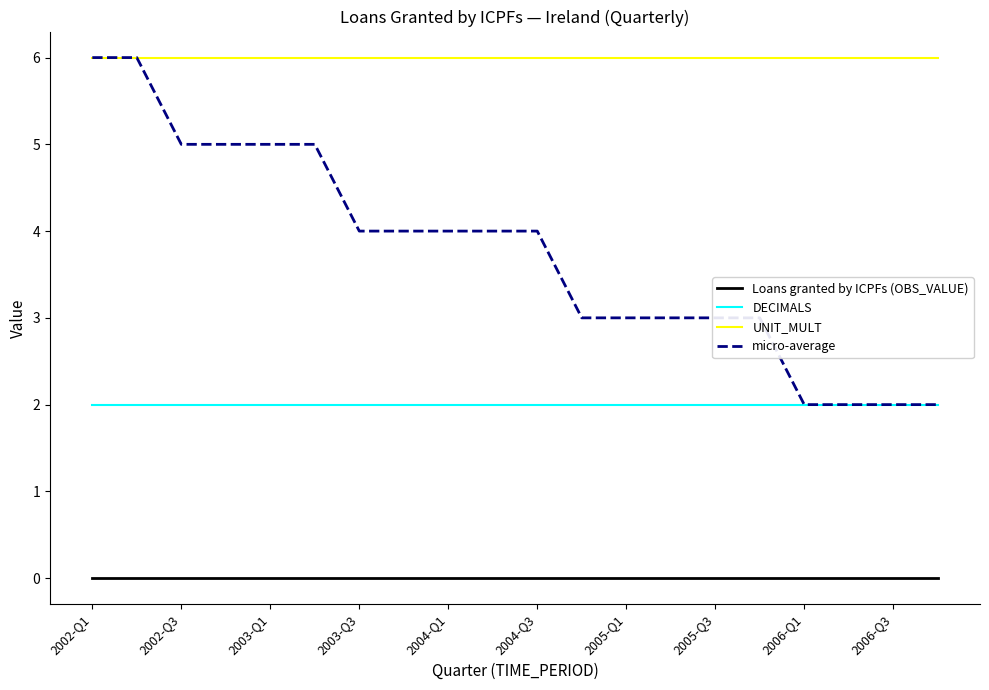

Which series has the largest range (max minus min)?

micro-average